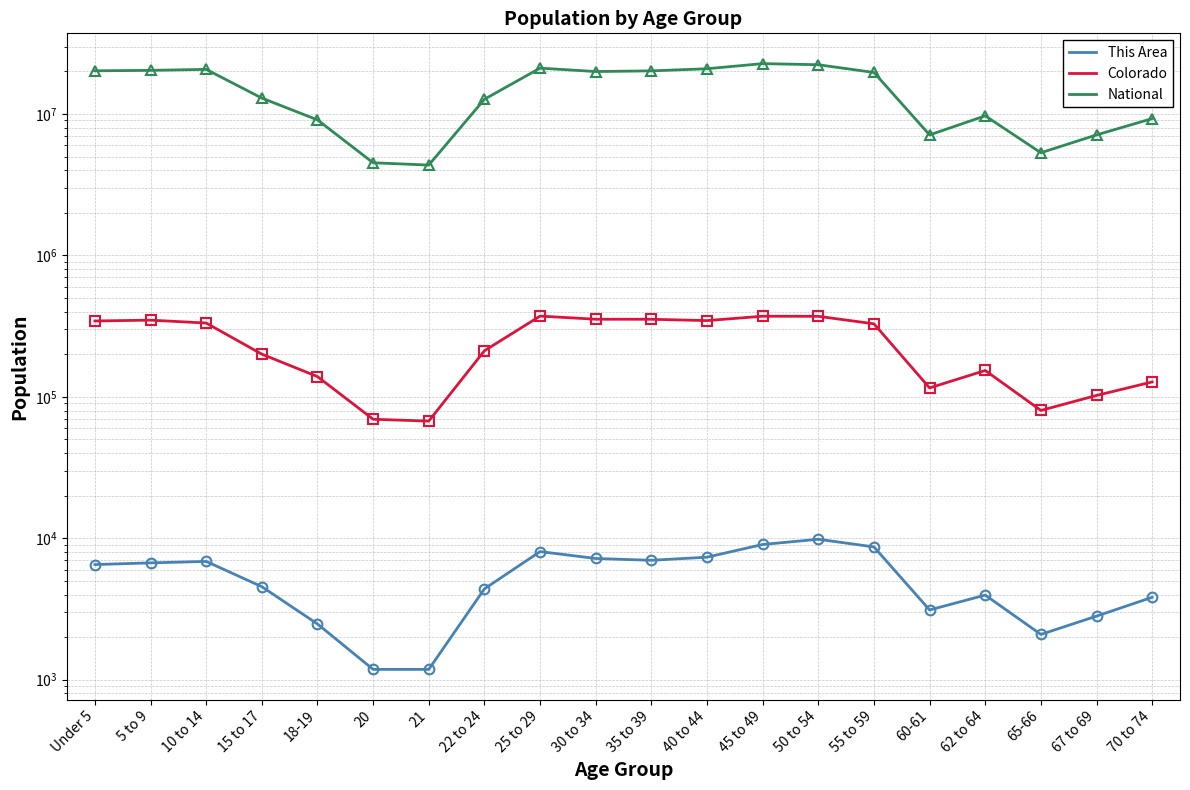

Rank the series at 55 to 59 from highest to lowest value.

National, Colorado, This Area